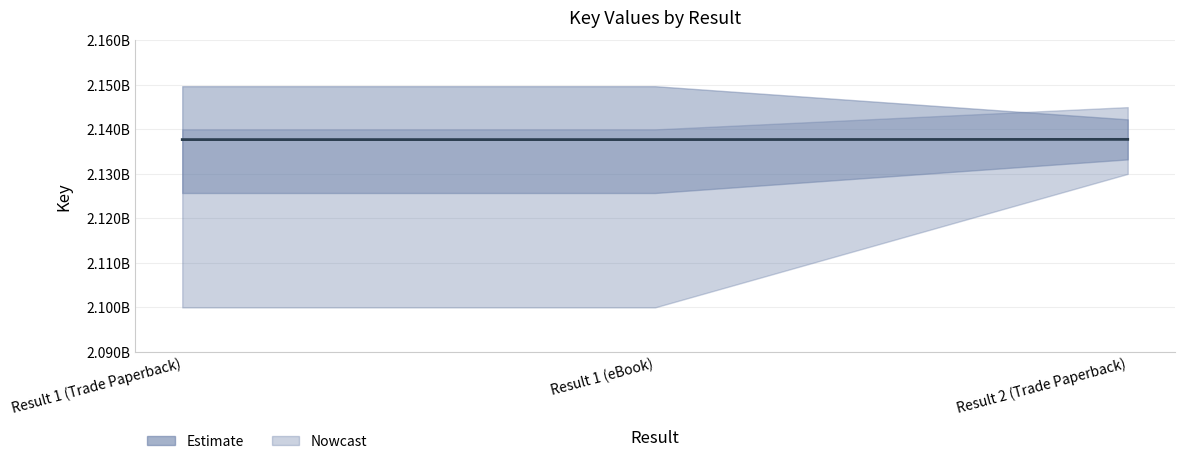

What is the average value?

2137723667